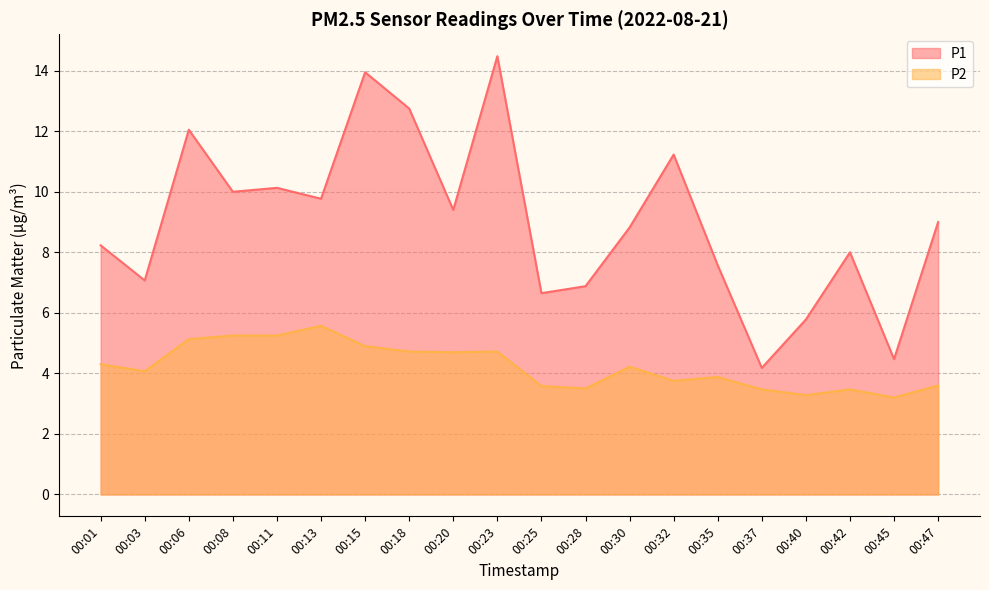

Is it true that P2 equals 3.8 at 00:32?

True